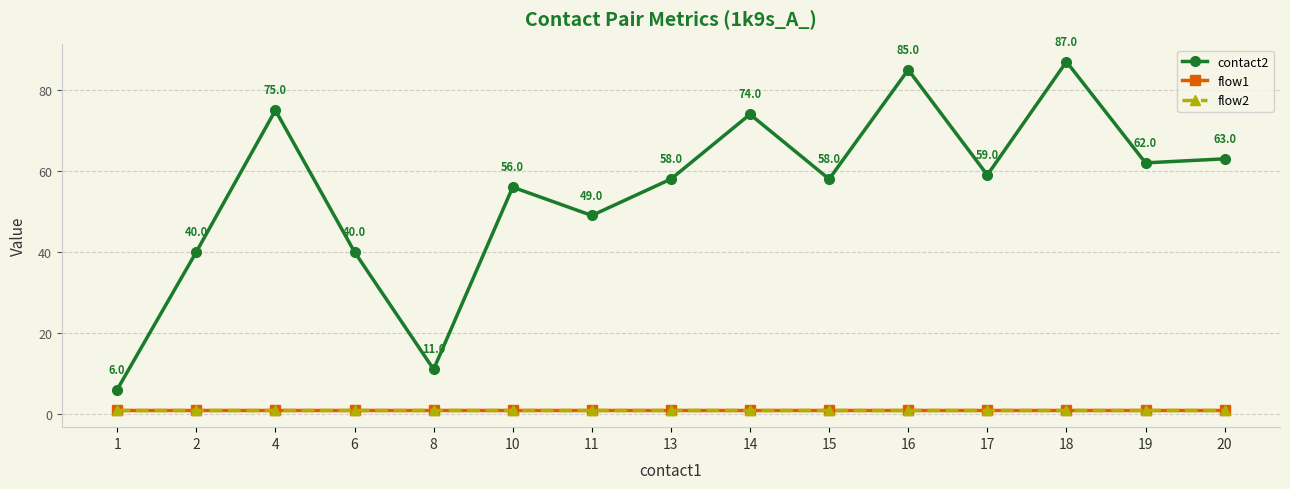

What is the total value across all series at 20?

65